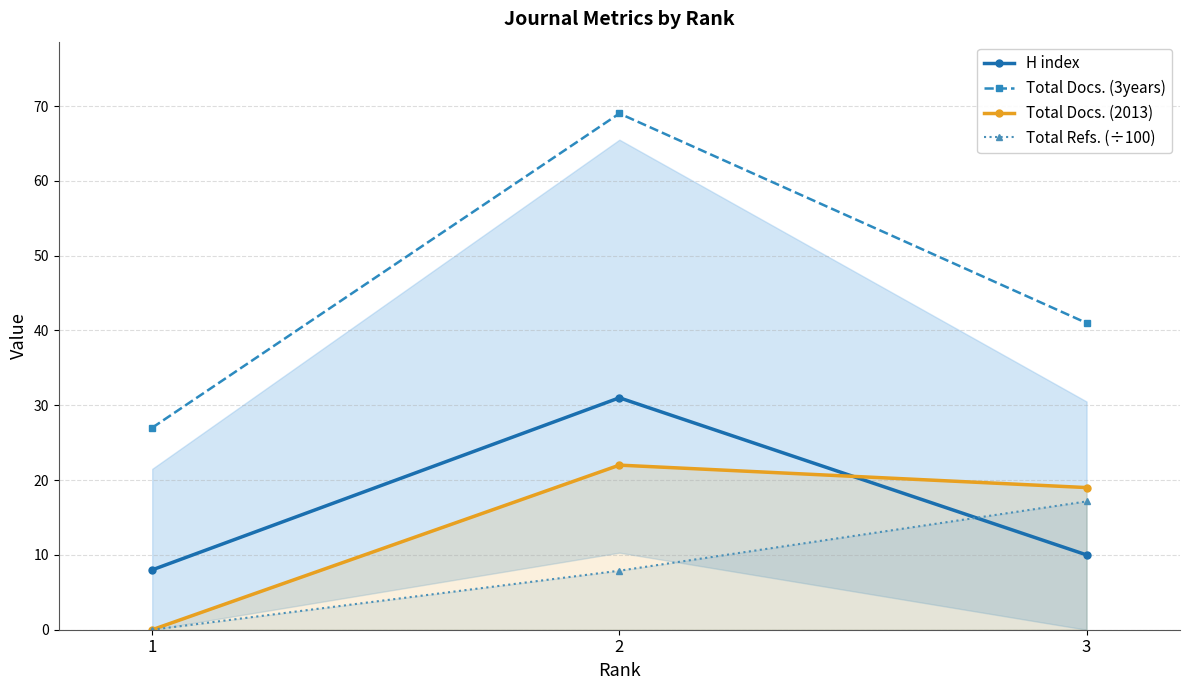

Which has a higher value, 3 or 1?

3